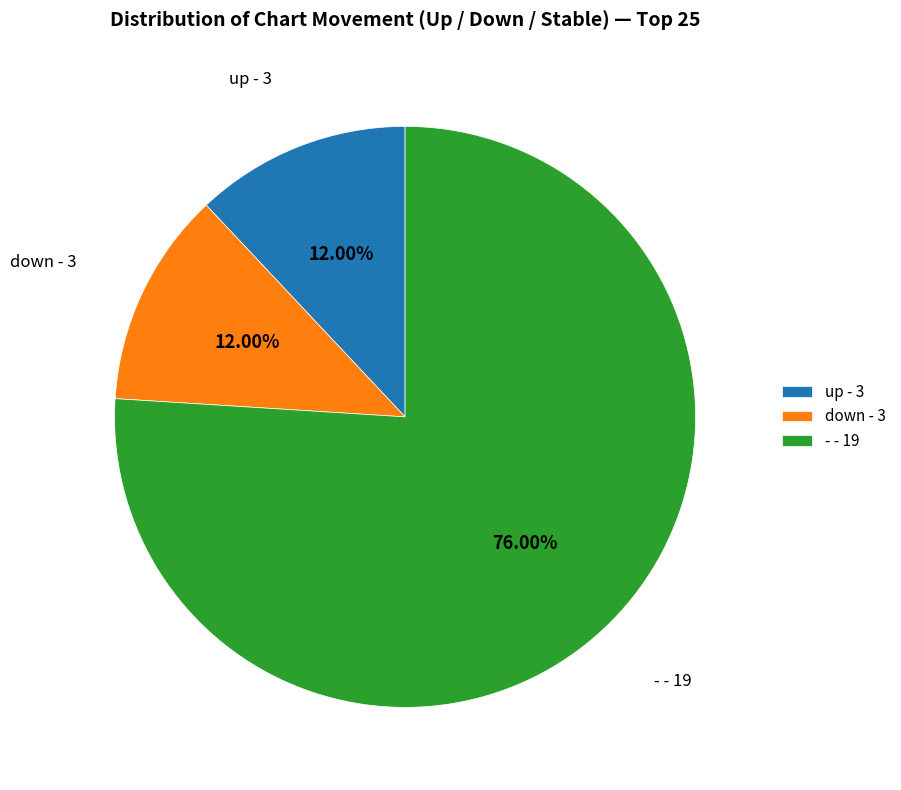

Does any single category account for the majority?

Yes